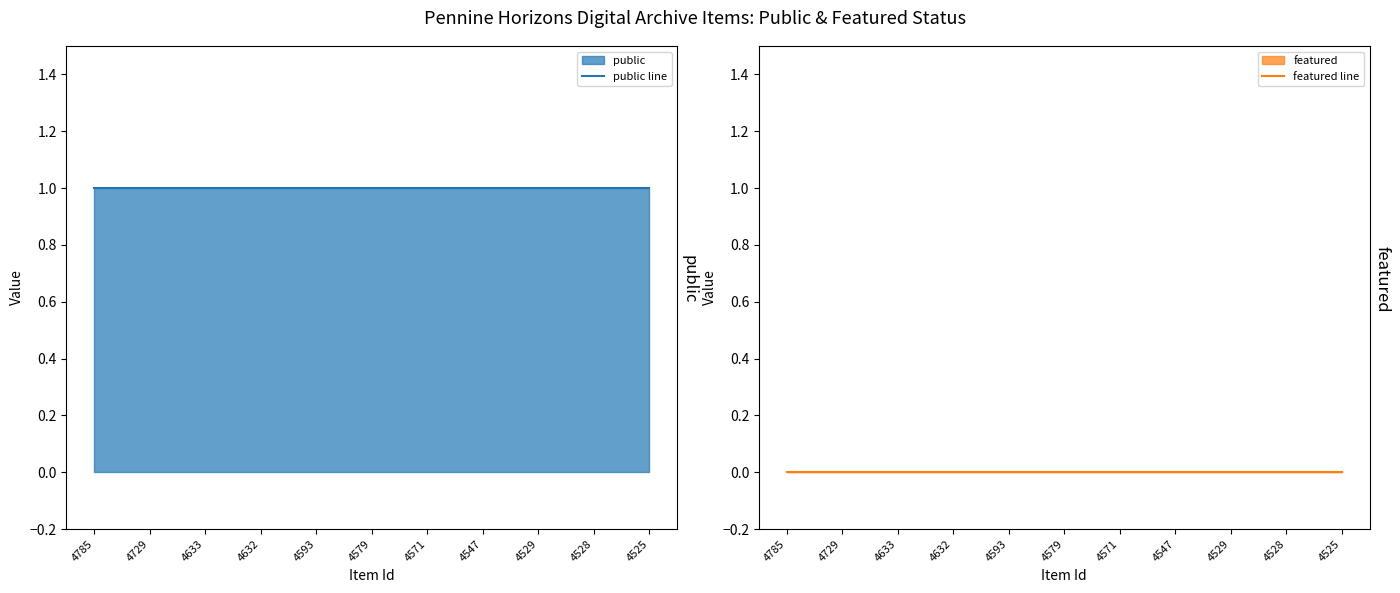

True or false: featured line and public line intersect in this chart.

False